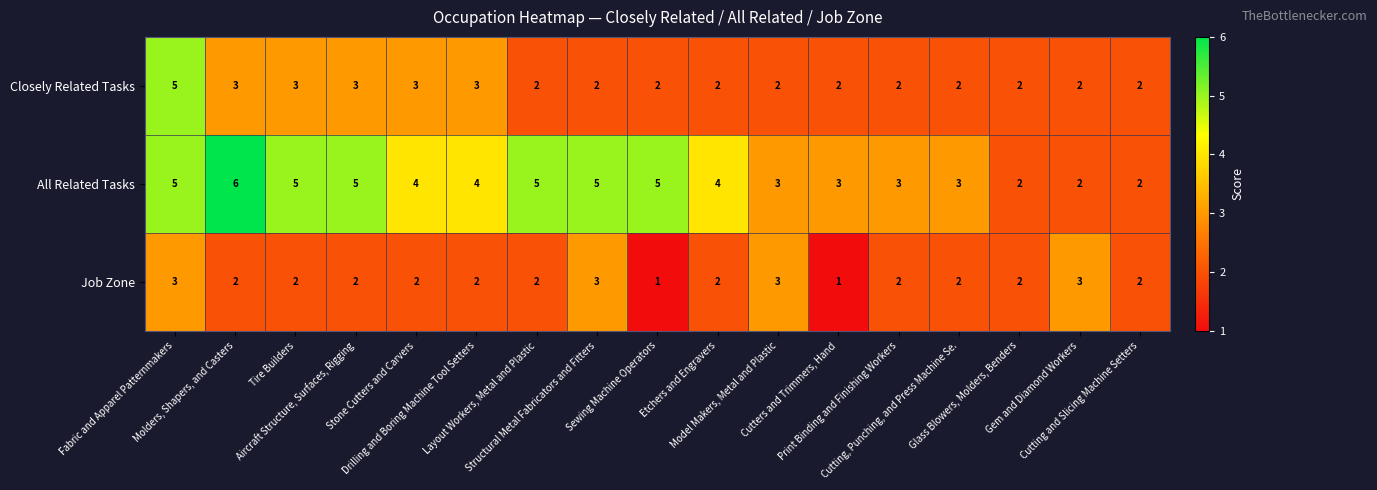

Which series has the largest total across all categories?

All Related Tasks